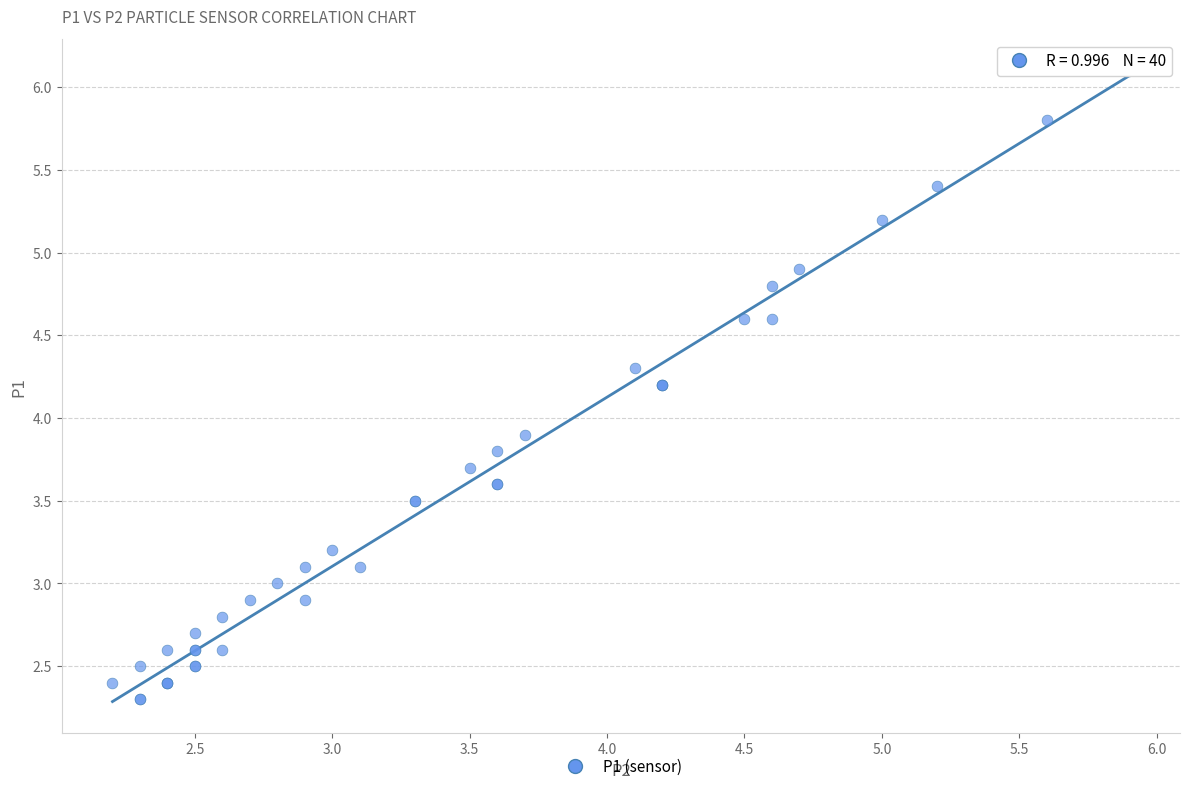

What Y value in the scatter plot is closest to 4?

3.9